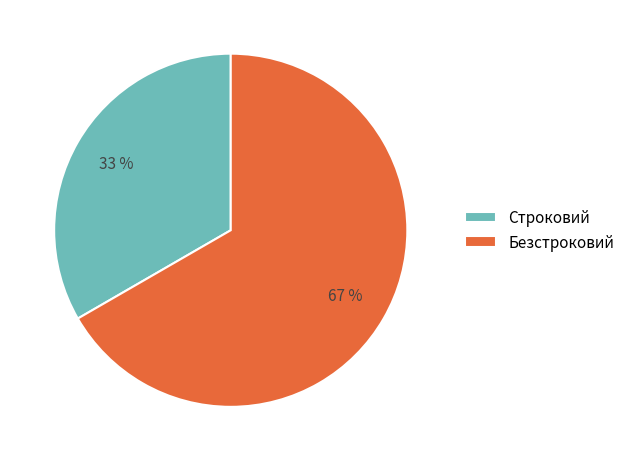

Rank the categories by value from highest to lowest.

Безстроковий, Строковий